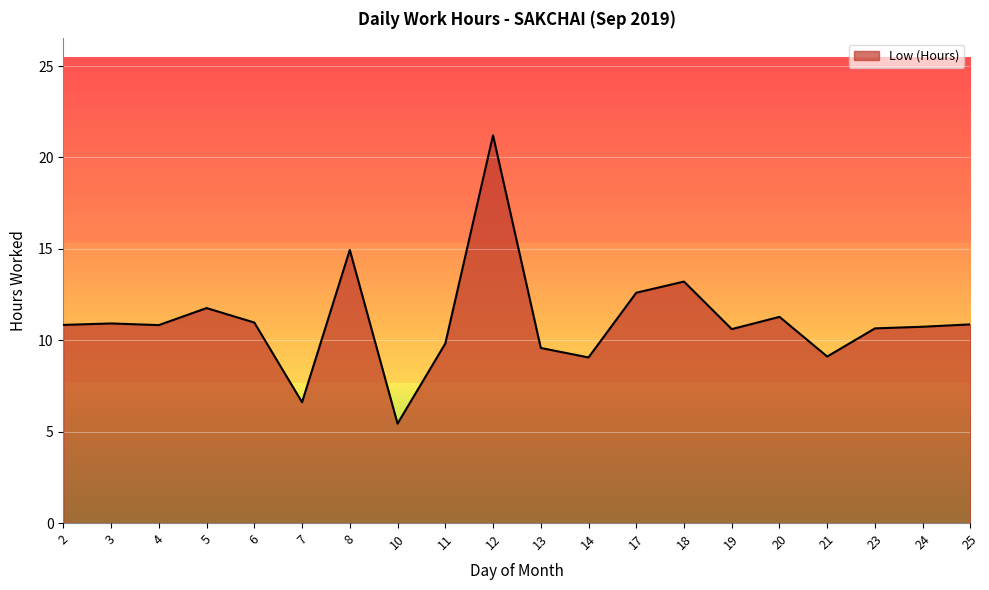

What is the average value?

11.1